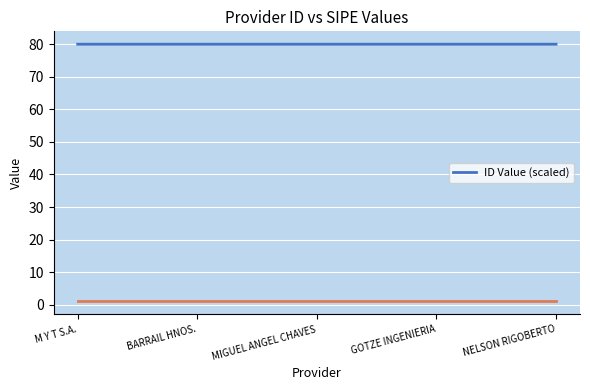

Read the value at BARRAIL HNOS..

80.0